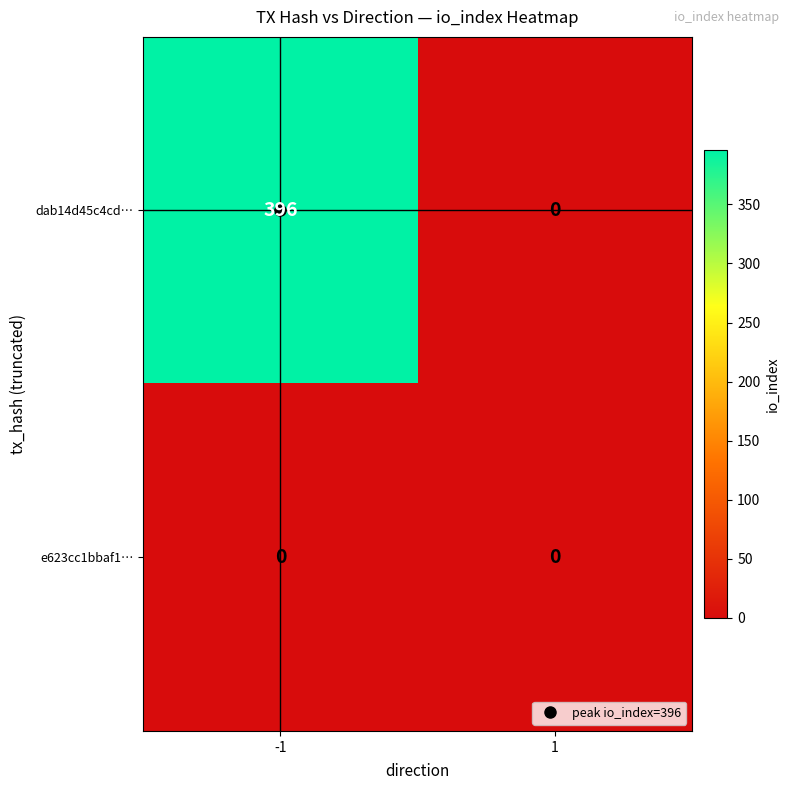

What is the average value of the dab14d45c4cd… series?

198